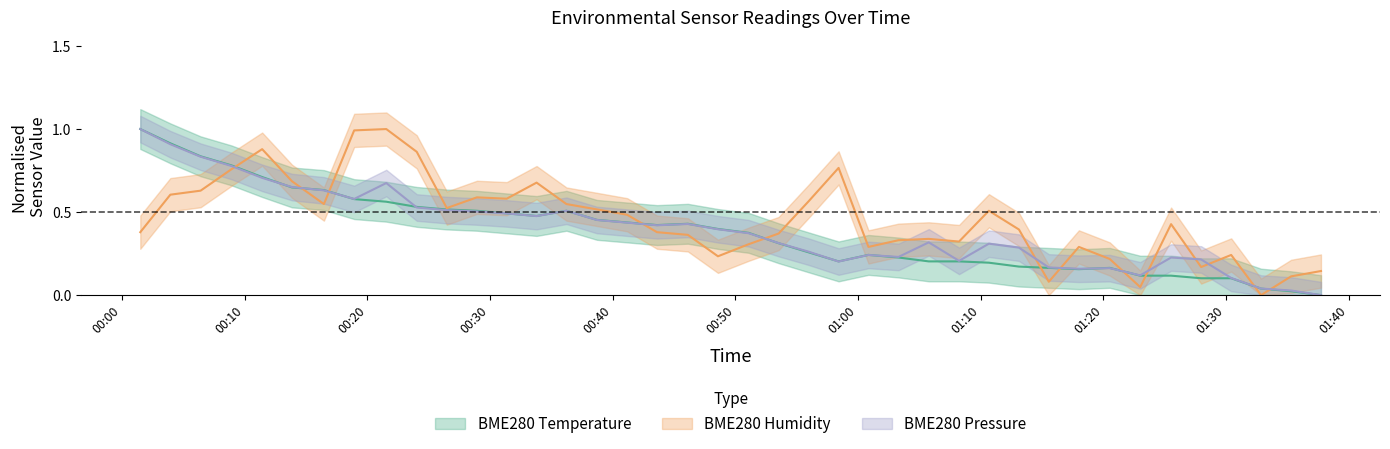

At which category is the sum across all series the highest?

2023/03/23 00:03:57